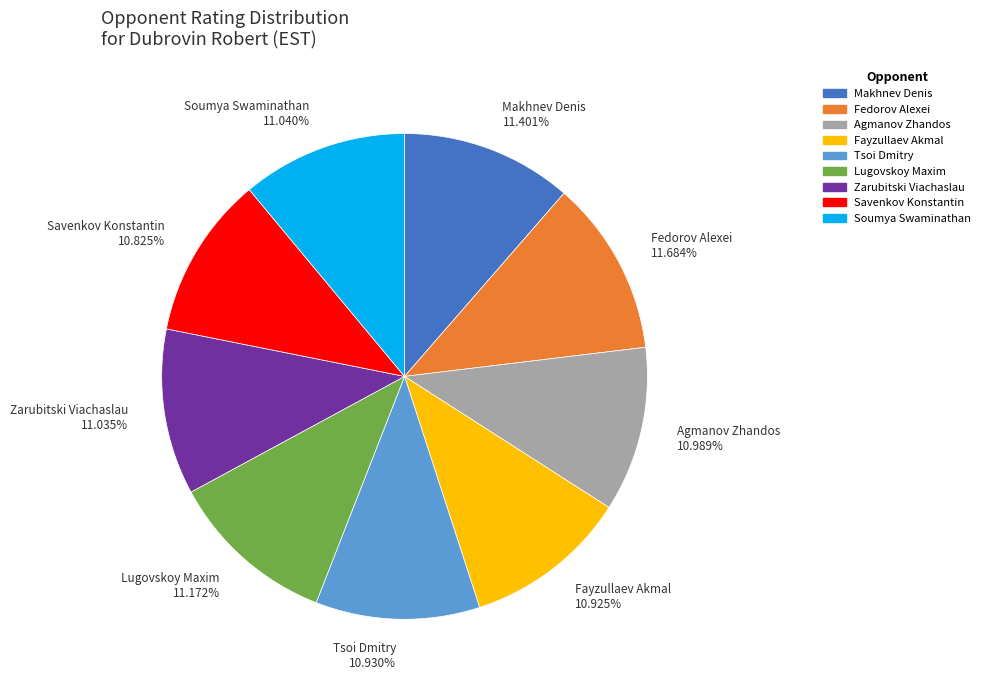

What is the ratio of the value at Tsoi Dmitry to the value at Lugovskoy Maxim?

1.0